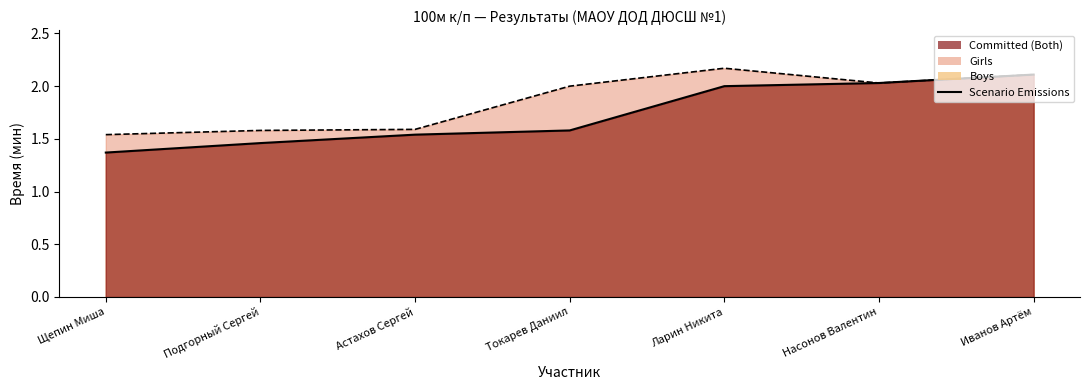

True or false: Boys line and Girls line cross at least once.

False